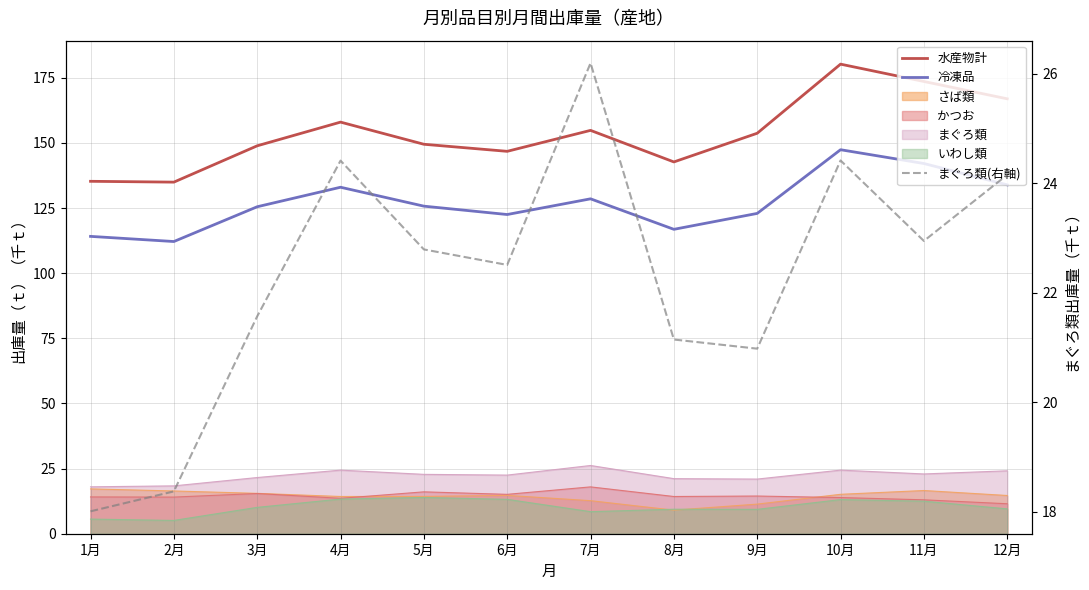

What is the sum of all 水産物計 values?

1845.6